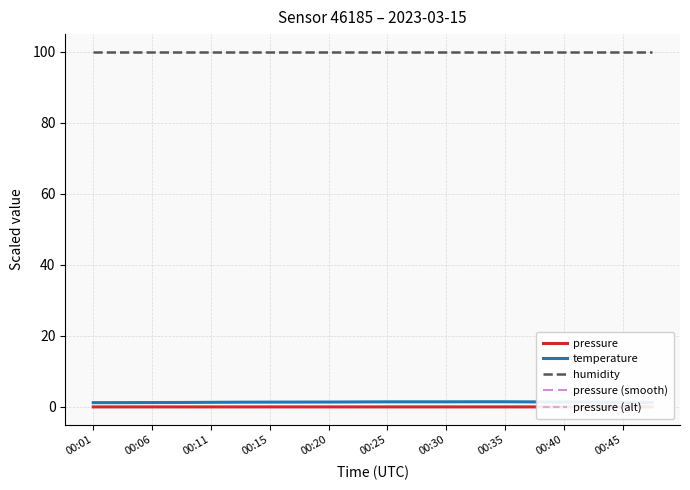

Which series has the largest total across all categories?

humidity